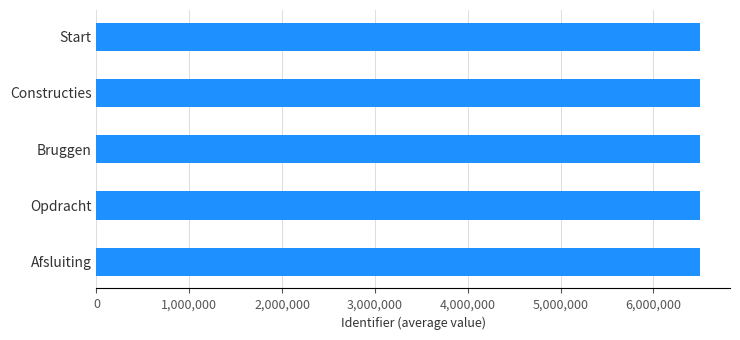

What is the value of the 3rd bar from the top?

6500372